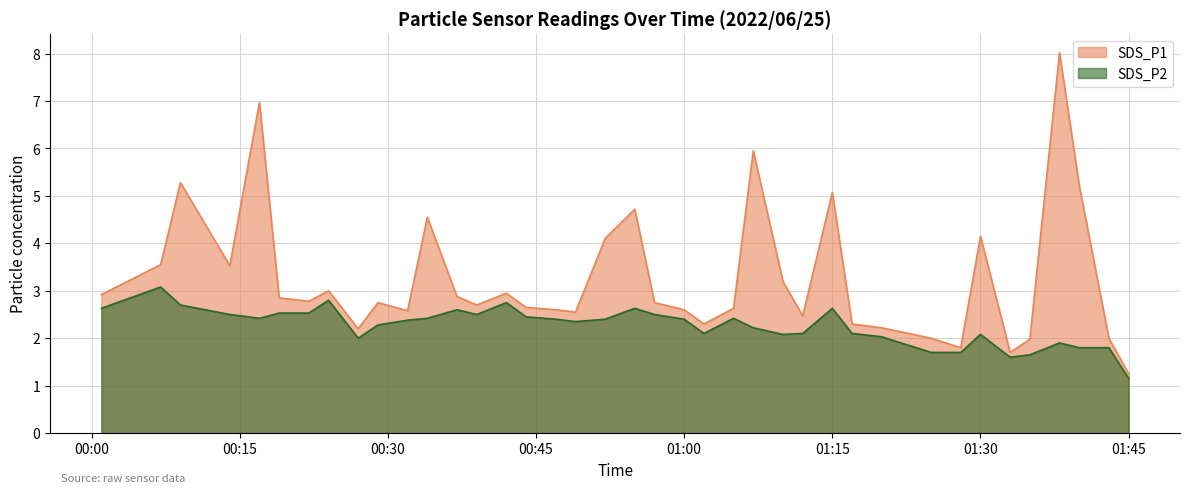

What is the difference between the second highest and minimum values in the SDS_P1 series?

5.7